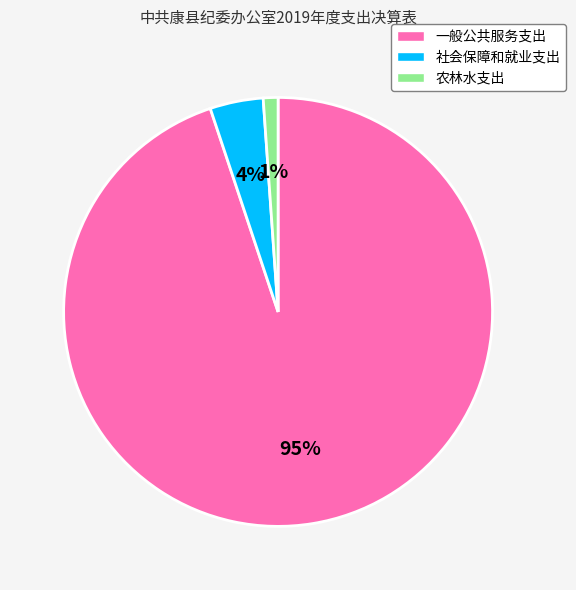

Which slice is the largest?

一般公共服务支出